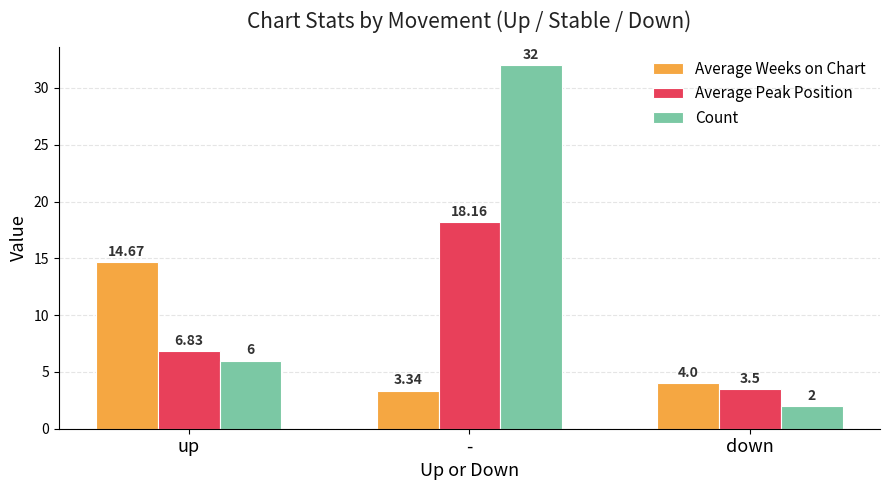

Is it true that Average Peak Position equals 6.6 at -?

False